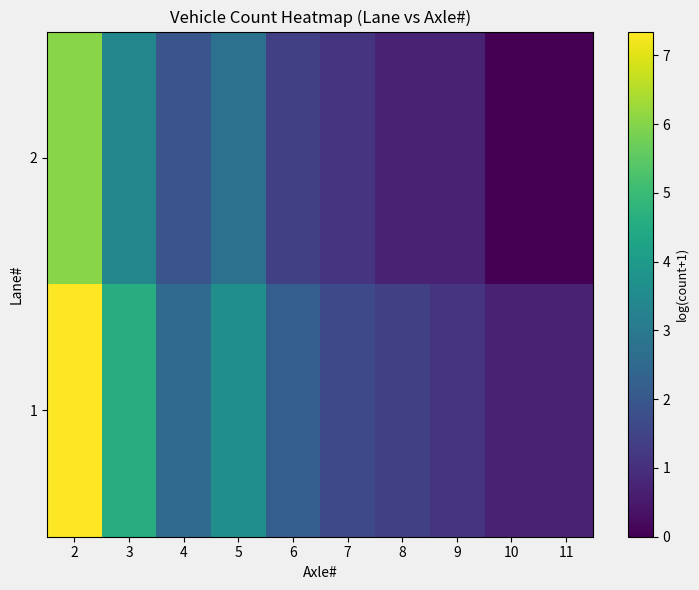

Rank the series at 4 from lowest to highest value.

2, 1